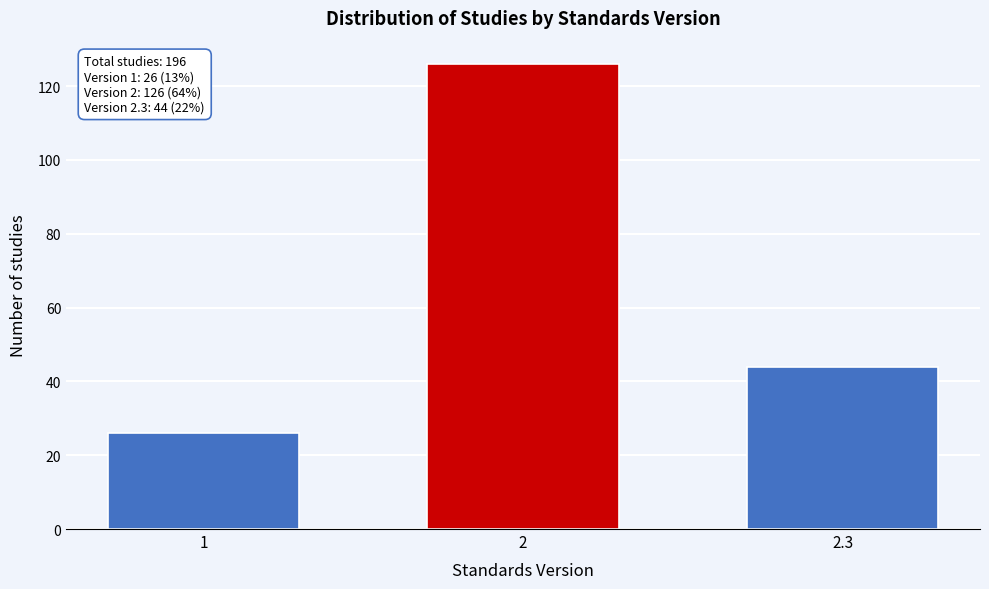

Reading left to right, extract all data points from this chart.

26	126	44